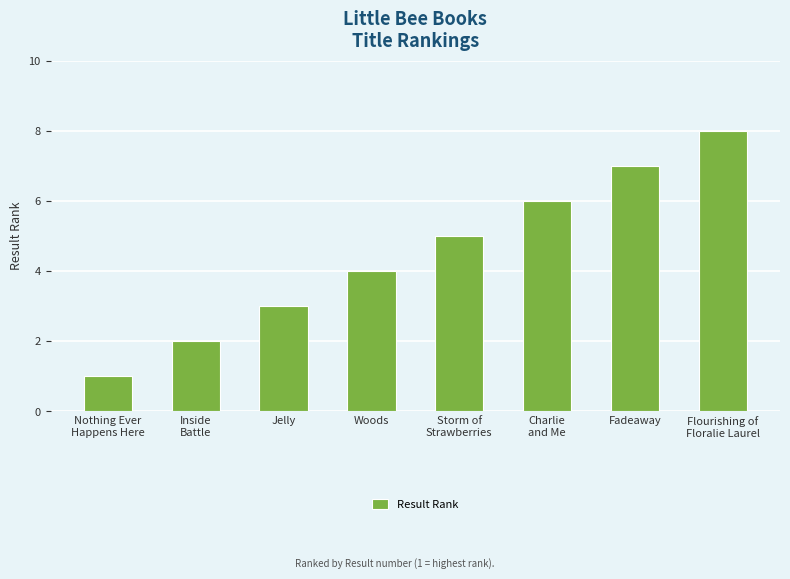

Reading left to right, list all the values displayed in this chart.

1	2	3	4	5	6	7	8